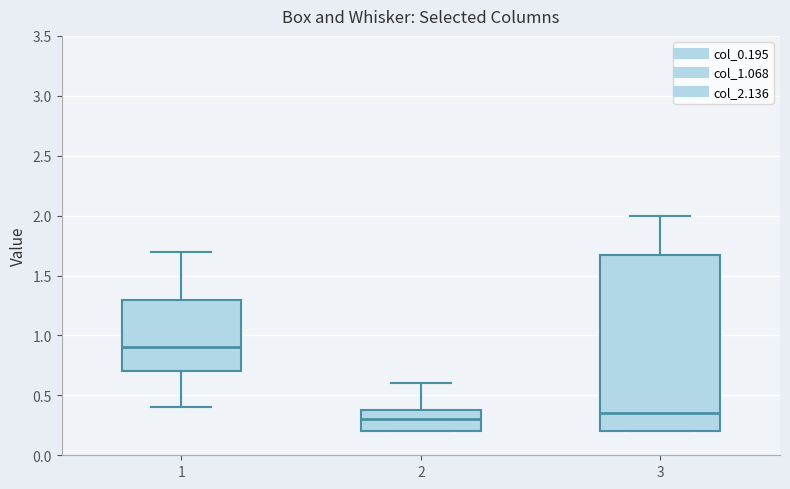

Where is the lower edge of the box at x = 3 on the y-axis? The values are not printed on the chart, so give them approximately, as read against the axis.

0.20